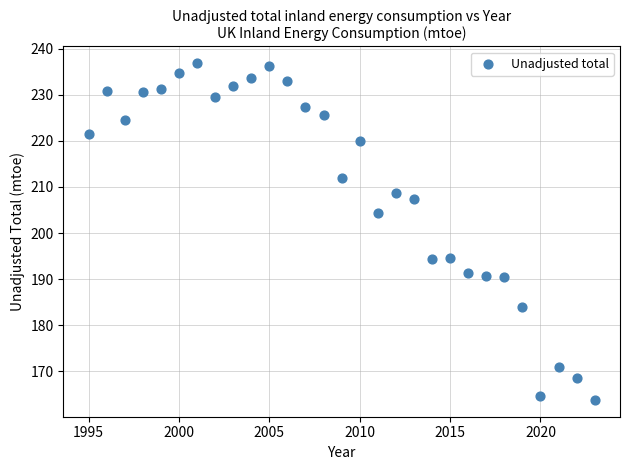

What is the range of X values (max minus min)?

28.0